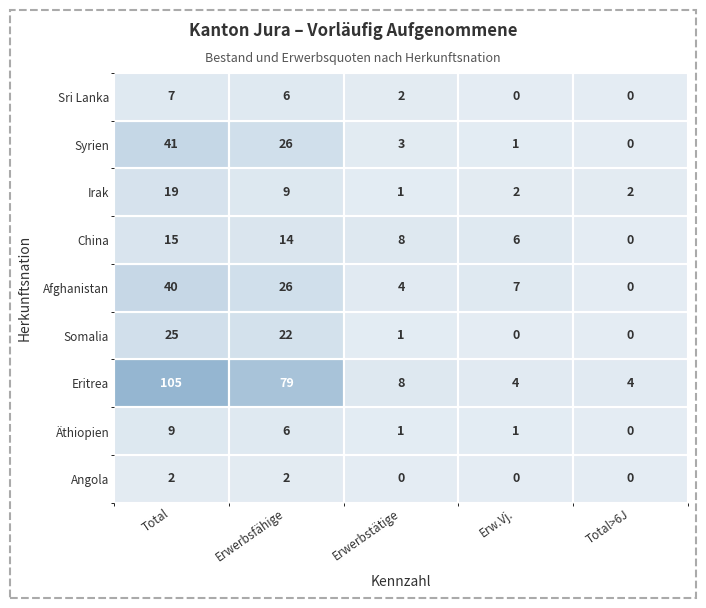

Reading right to left, transcribe all the data shown in this chart.

Angola: 0	0	0	2	2
Äthiopien: 0	1	1	6	9
Eritrea: 4	4	8	79	105
Somalia: 0	0	1	22	25
Afghanistan: 0	7	4	26	40
China: 0	6	8	14	15
Irak: 2	2	1	9	19
Syrien: 0	1	3	26	41
Sri Lanka: 0	0	2	6	7